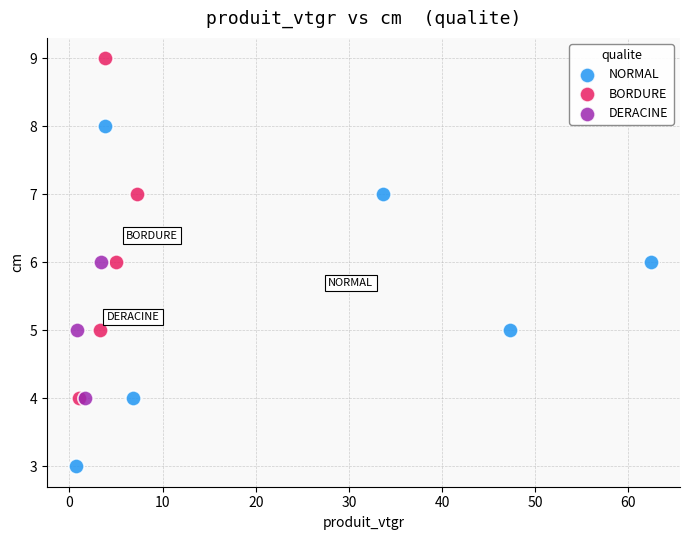

Which series contains the highest Y value?

BORDURE